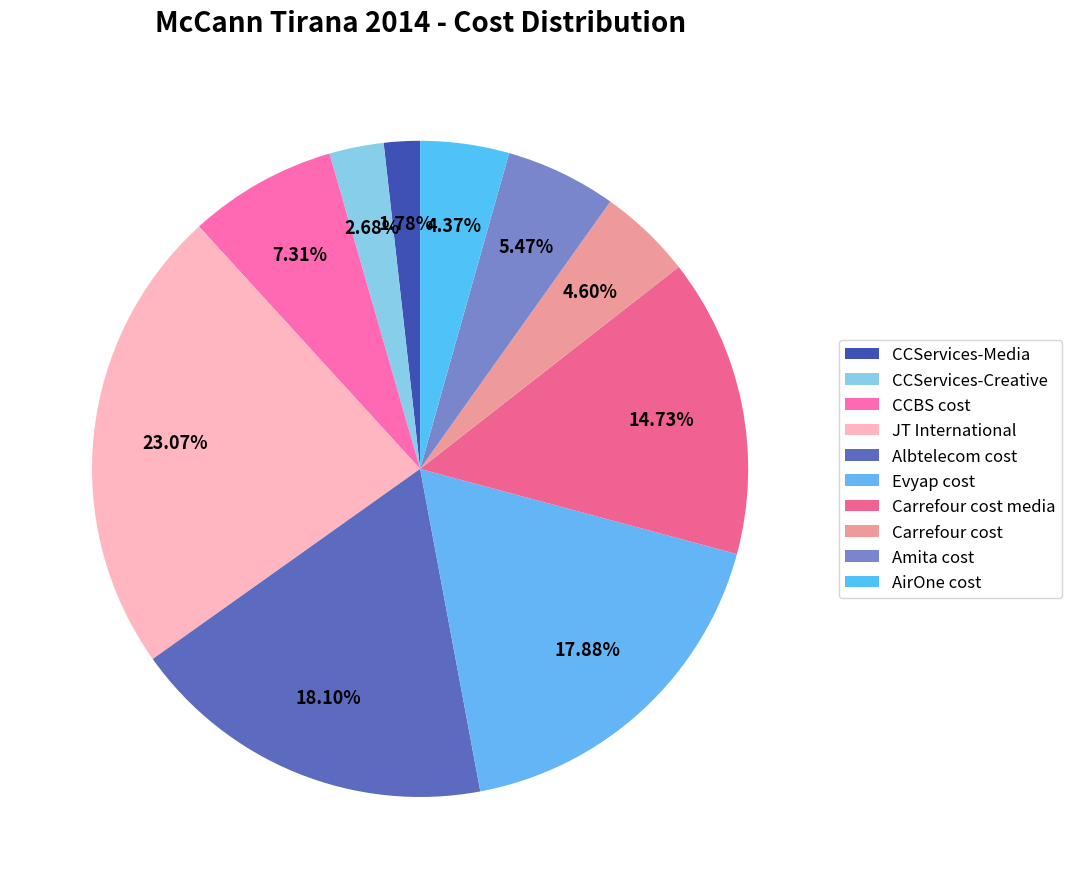

Count the number of slices in the pie.

10